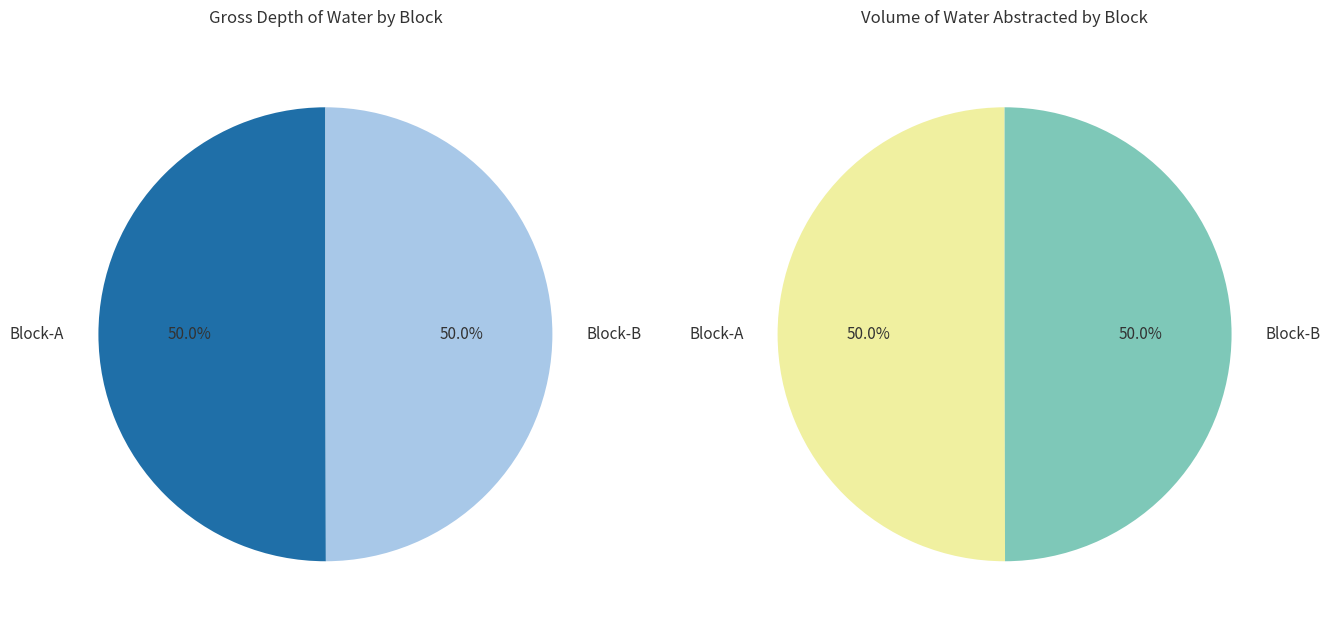

Rank the series by their maximum value, from lowest to highest.

Block-B, Block-A